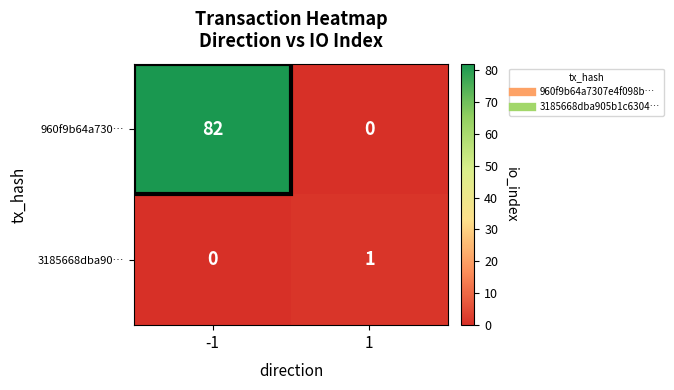

Rank the series by their maximum value, from lowest to highest.

3185668dba90…, 960f9b64a730…